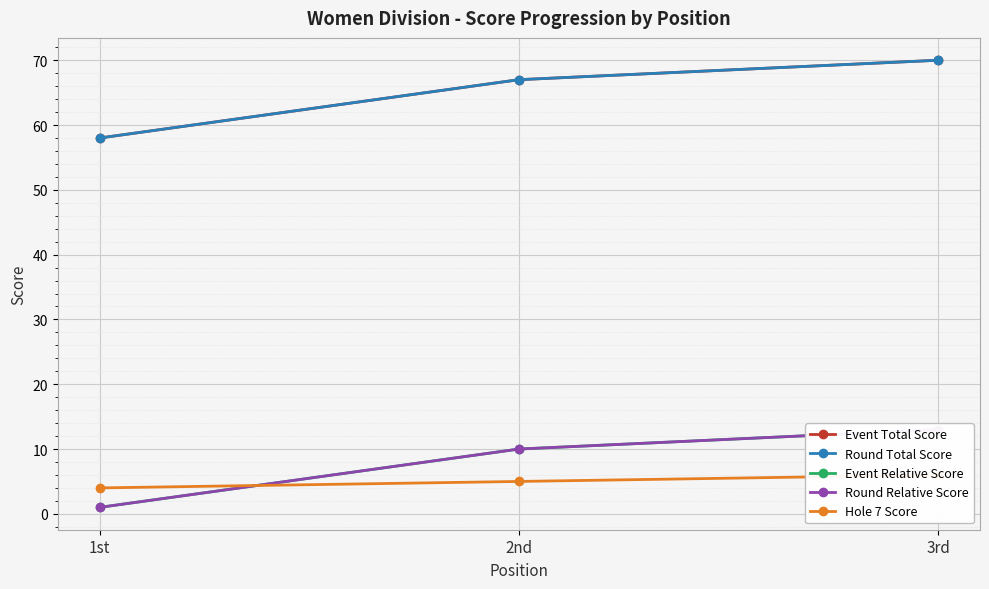

At which category does the chart reach its minimum across all series?

1st